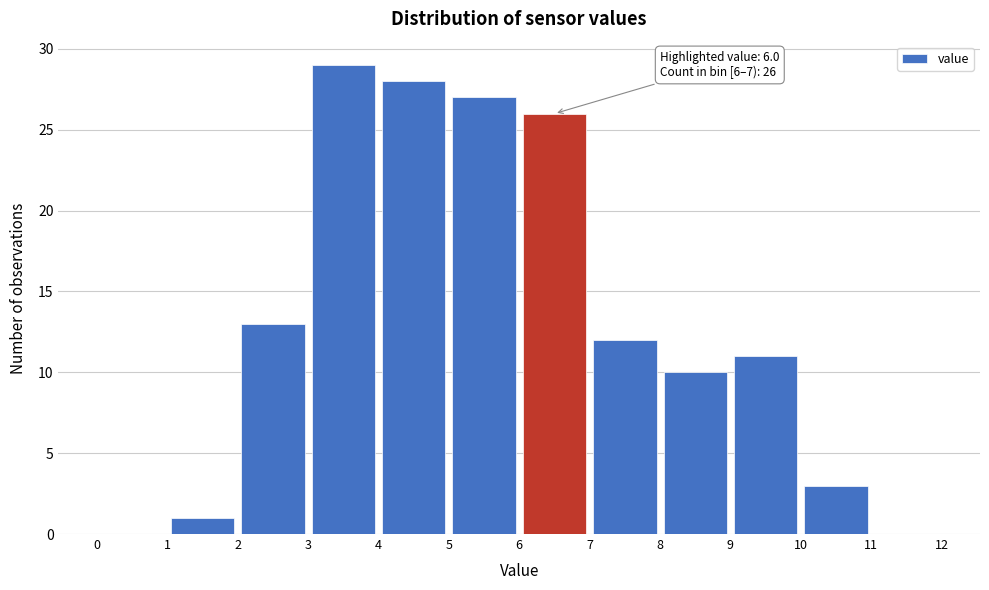

Which range on the x-axis has the tallest bar?

3 to 4